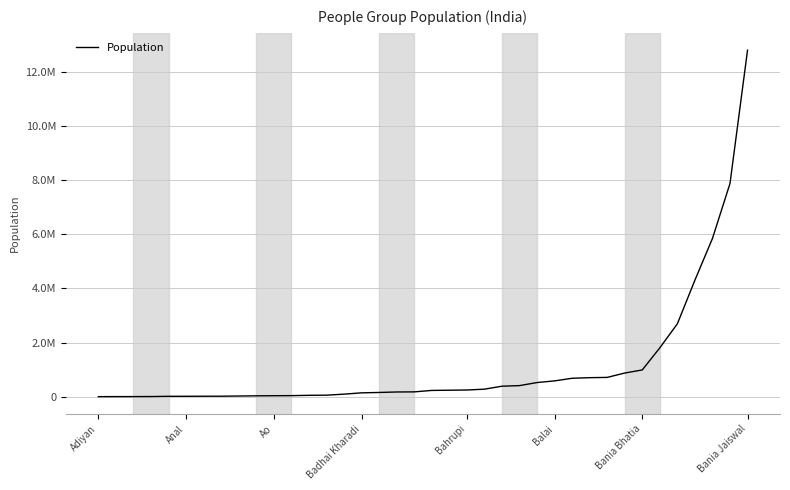

Does the chart have visible grid lines?

Yes